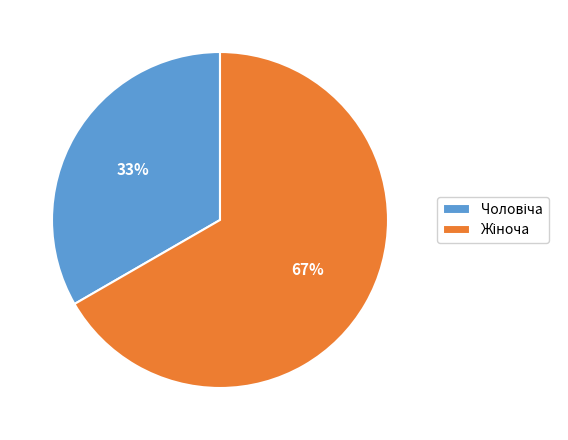

Is there a majority slice in this chart?

Yes